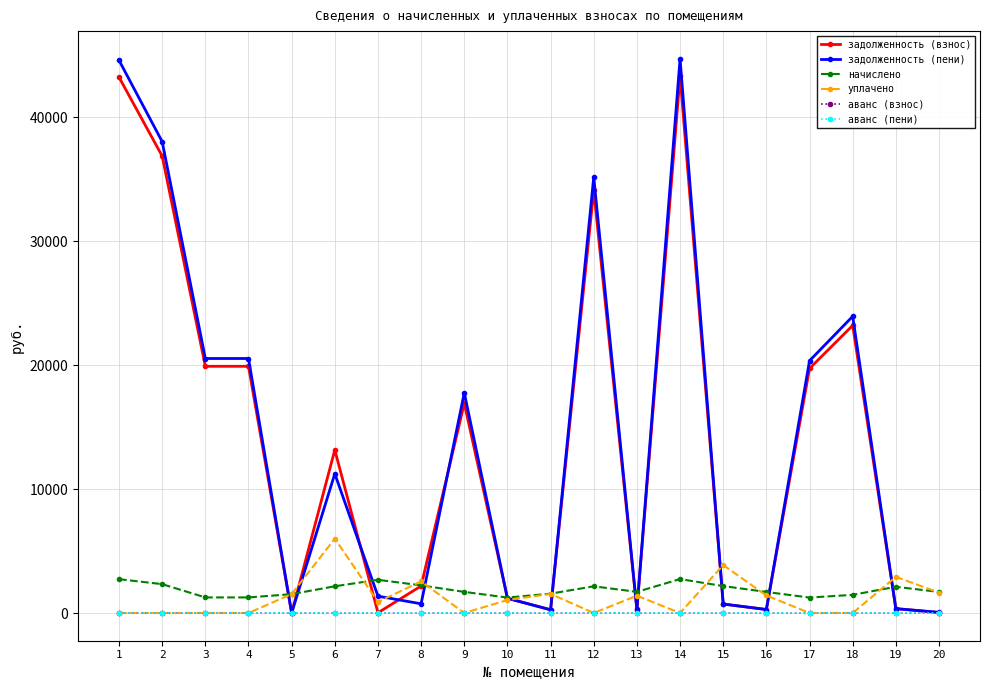

Which series ends up on top after the final intersection of уплачено and задолженность (взнос)?

уплачено